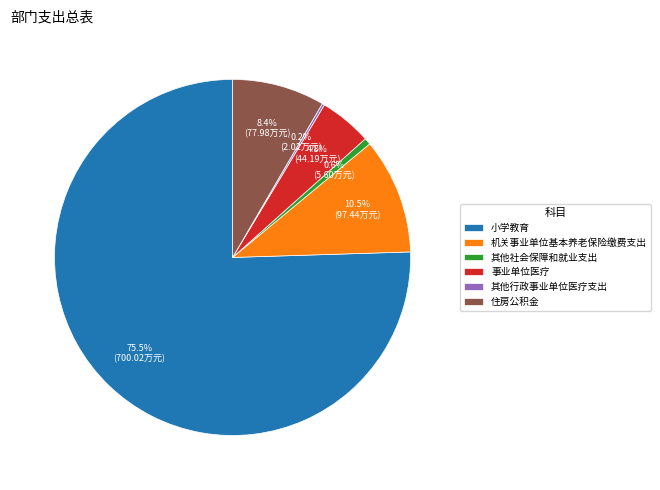

Does any single category account for the majority?

Yes